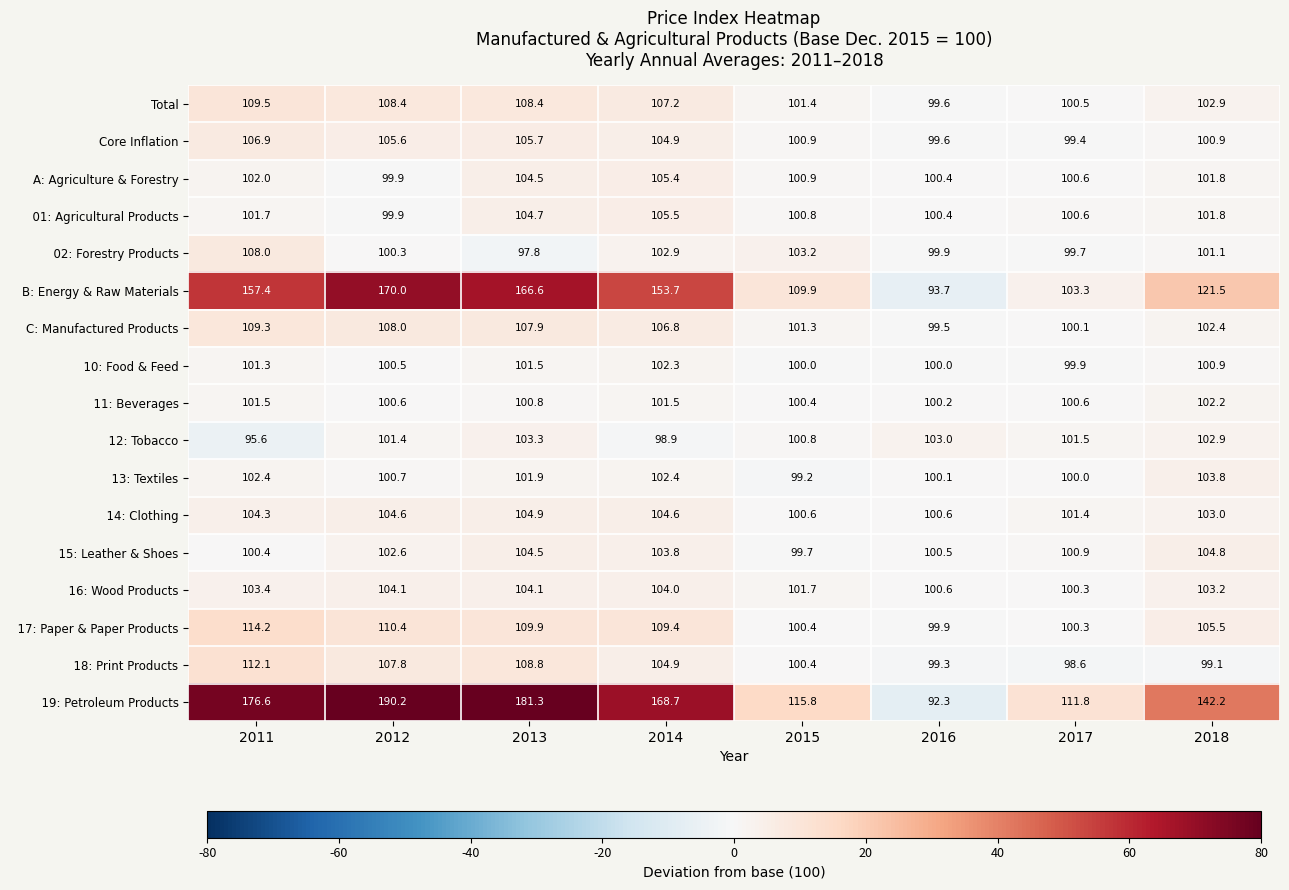

The Core Inflation series shows 45.3 at 2015. True or false?

False